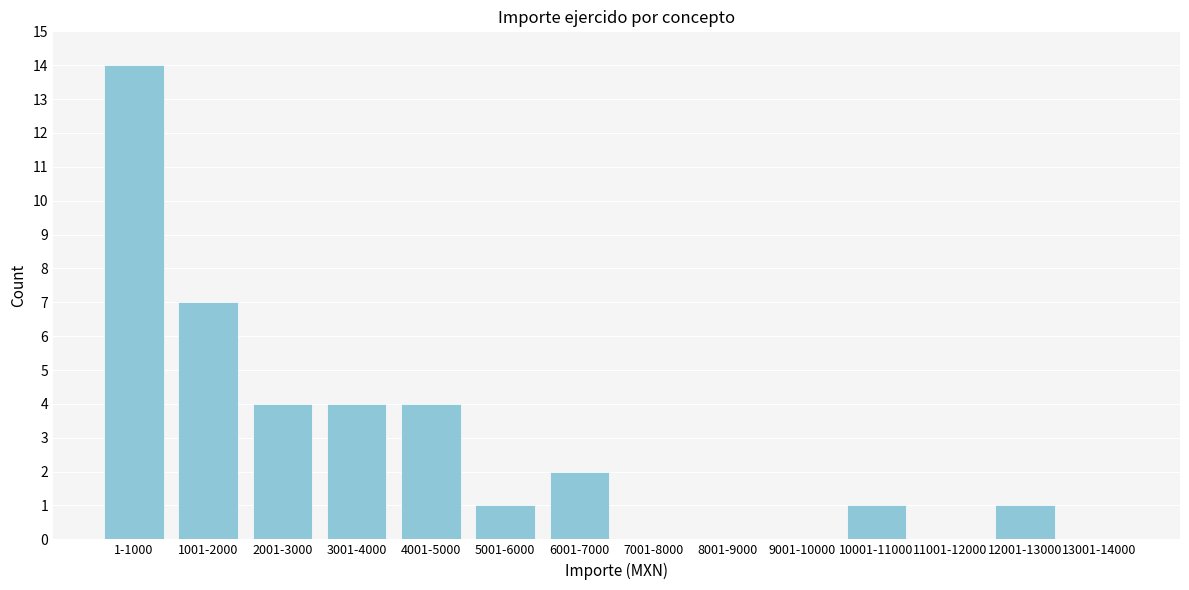

Reading left to right, transcribe all the data shown in this chart.

1-1000=14	1001-2000=7	2001-3000=4	3001-4000=4	4001-5000=4	5001-6000=1	6001-7000=2	7001-8000=0	8001-9000=0	9001-10000=0	10001-11000=1	11001-12000=0	12001-13000=1	13001-14000=0